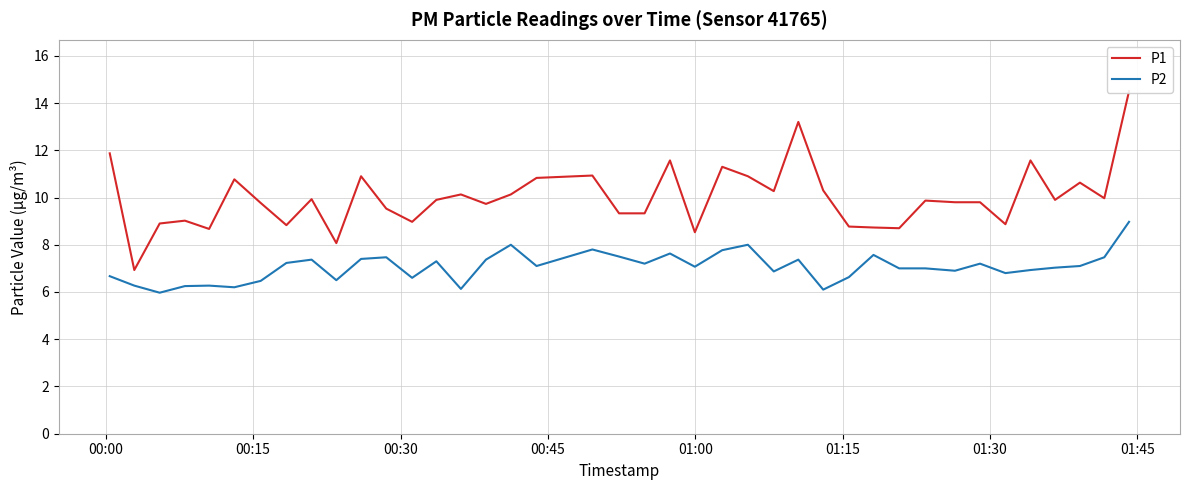

What is the lowest value of the P2 series?

6.0